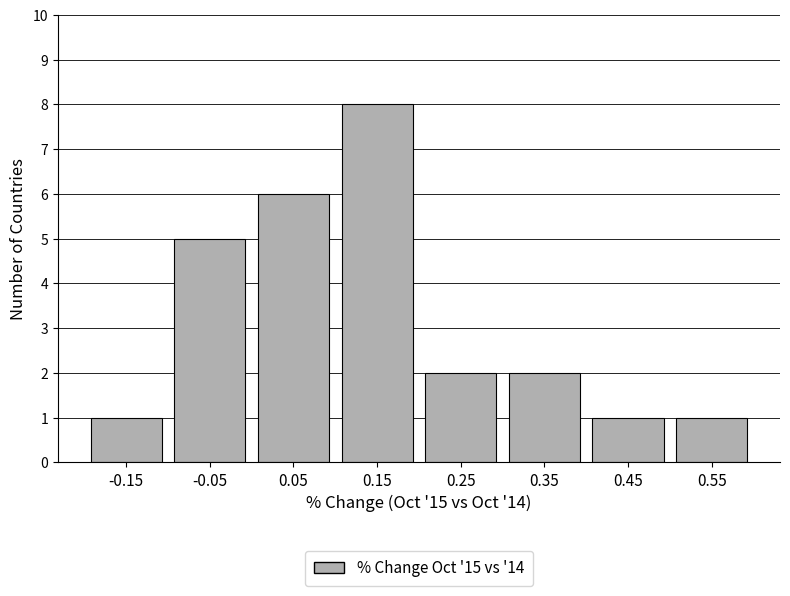

Which range on the x-axis has the tallest bar?

0.1 to 0.2